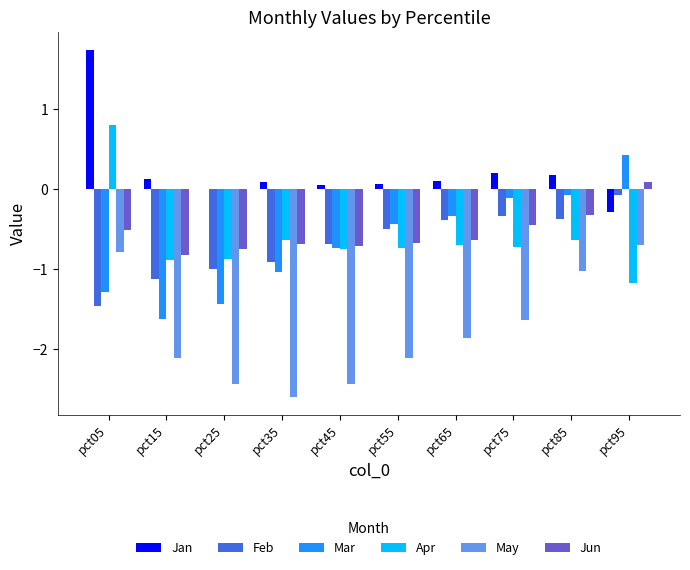

What is the maximum value shown in the chart?

1.7